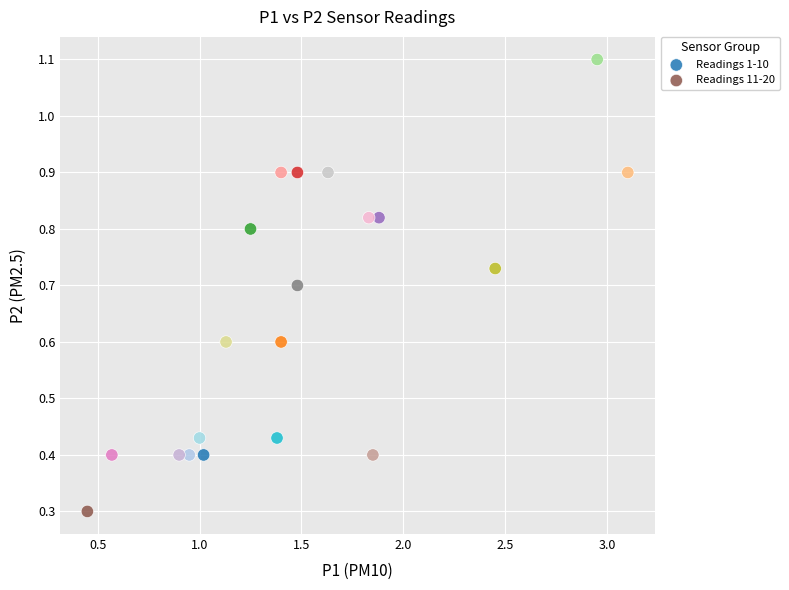

What are all the series names shown in the legend?

Readings 1-10, Readings 11-20